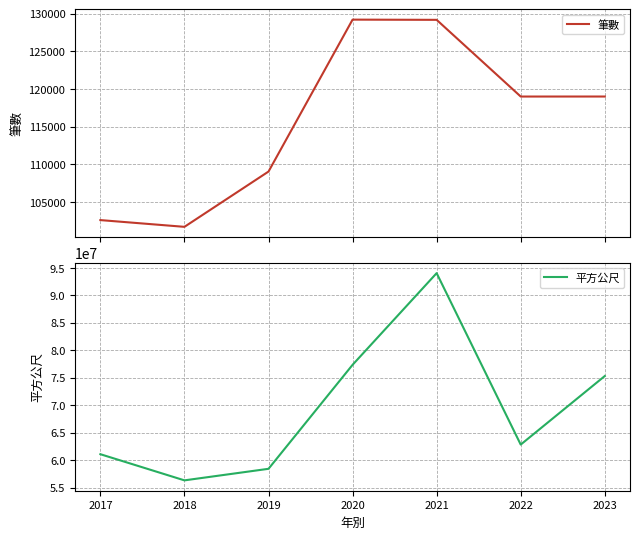

What is the difference between the maximum and minimum values in the 筆數 series?

27496